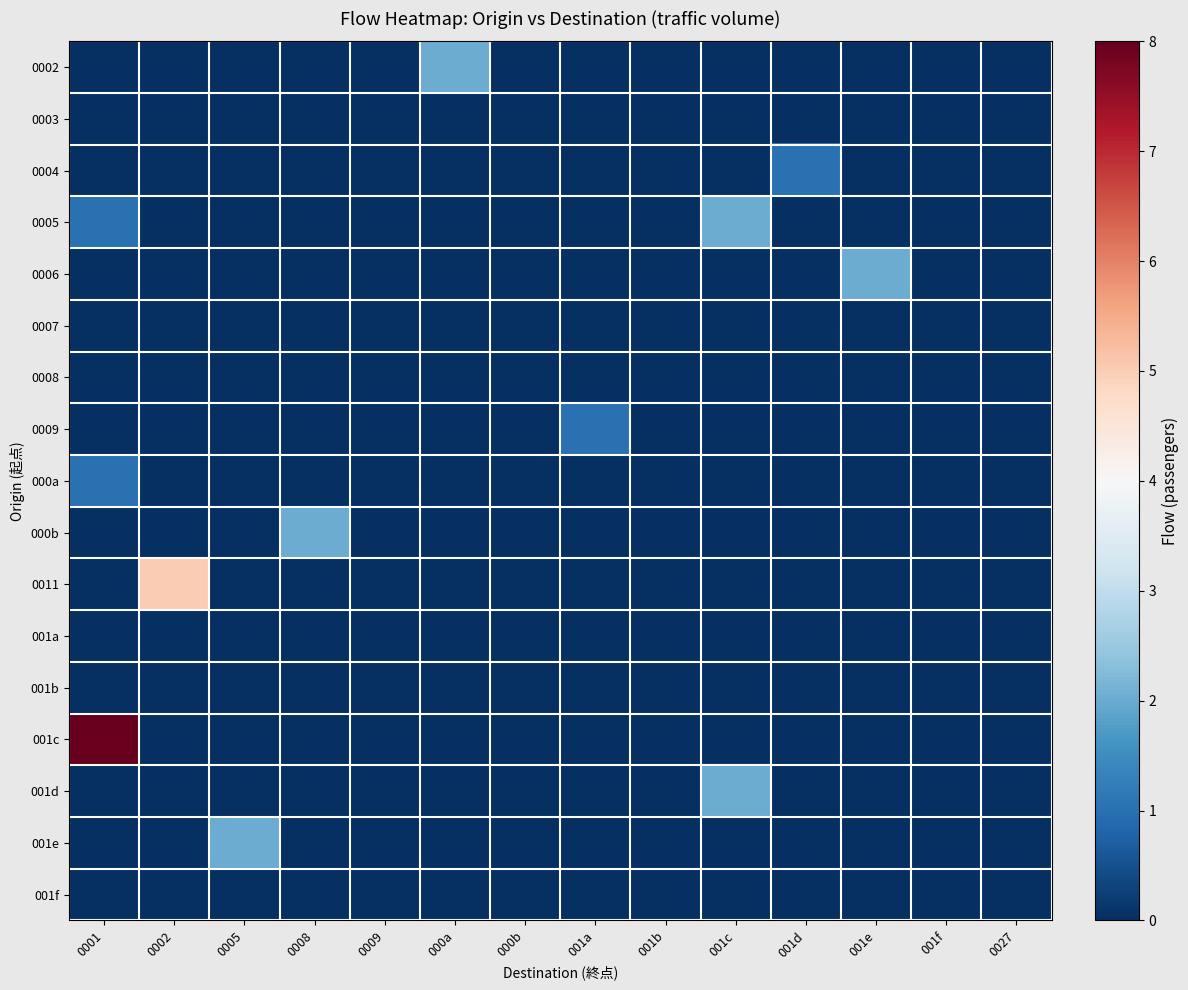

Reading right to left, list all the values displayed in this chart.

0002: 0027=0	001f=0	001e=0	001d=0	001c=0	001b=0	001a=0	000b=0	000a=2	0009=0	0008=0	0005=0	0002=0	0001=0
0003: 0027=0	001f=0	001e=0	001d=0	001c=0	001b=0	001a=0	000b=0	000a=0	0009=0	0008=0	0005=0	0002=0	0001=0
0004: 0027=0	001f=0	001e=0	001d=1	001c=0	001b=0	001a=0	000b=0	000a=0	0009=0	0008=0	0005=0	0002=0	0001=0
0005: 0027=0	001f=0	001e=0	001d=0	001c=2	001b=0	001a=0	000b=0	000a=0	0009=0	0008=0	0005=0	0002=0	0001=1
0006: 0027=0	001f=0	001e=2	001d=0	001c=0	001b=0	001a=0	000b=0	000a=0	0009=0	0008=0	0005=0	0002=0	0001=0
0007: 0027=0	001f=0	001e=0	001d=0	001c=0	001b=0	001a=0	000b=0	000a=0	0009=0	0008=0	0005=0	0002=0	0001=0
0008: 0027=0	001f=0	001e=0	001d=0	001c=0	001b=0	001a=0	000b=0	000a=0	0009=0	0008=0	0005=0	0002=0	0001=0
0009: 0027=0	001f=0	001e=0	001d=0	001c=0	001b=0	001a=1	000b=0	000a=0	0009=0	0008=0	0005=0	0002=0	0001=0
000a: 0027=0	001f=0	001e=0	001d=0	001c=0	001b=0	001a=0	000b=0	000a=0	0009=0	0008=0	0005=0	0002=0	0001=1
000b: 0027=0	001f=0	001e=0	001d=0	001c=0	001b=0	001a=0	000b=0	000a=0	0009=0	0008=2	0005=0	0002=0	0001=0
0011: 0027=0	001f=0	001e=0	001d=0	001c=0	001b=0	001a=0	000b=0	000a=0	0009=0	0008=0	0005=0	0002=5	0001=0
001a: 0027=0	001f=0	001e=0	001d=0	001c=0	001b=0	001a=0	000b=0	000a=0	0009=0	0008=0	0005=0	0002=0	0001=0
001b: 0027=0	001f=0	001e=0	001d=0	001c=0	001b=0	001a=0	000b=0	000a=0	0009=0	0008=0	0005=0	0002=0	0001=0
001c: 0027=0	001f=0	001e=0	001d=0	001c=0	001b=0	001a=0	000b=0	000a=0	0009=0	0008=0	0005=0	0002=0	0001=8
001d: 0027=0	001f=0	001e=0	001d=0	001c=2	001b=0	001a=0	000b=0	000a=0	0009=0	0008=0	0005=0	0002=0	0001=0
001e: 0027=0	001f=0	001e=0	001d=0	001c=0	001b=0	001a=0	000b=0	000a=0	0009=0	0008=0	0005=2	0002=0	0001=0
001f: 0027=0	001f=0	001e=0	001d=0	001c=0	001b=0	001a=0	000b=0	000a=0	0009=0	0008=0	0005=0	0002=0	0001=0